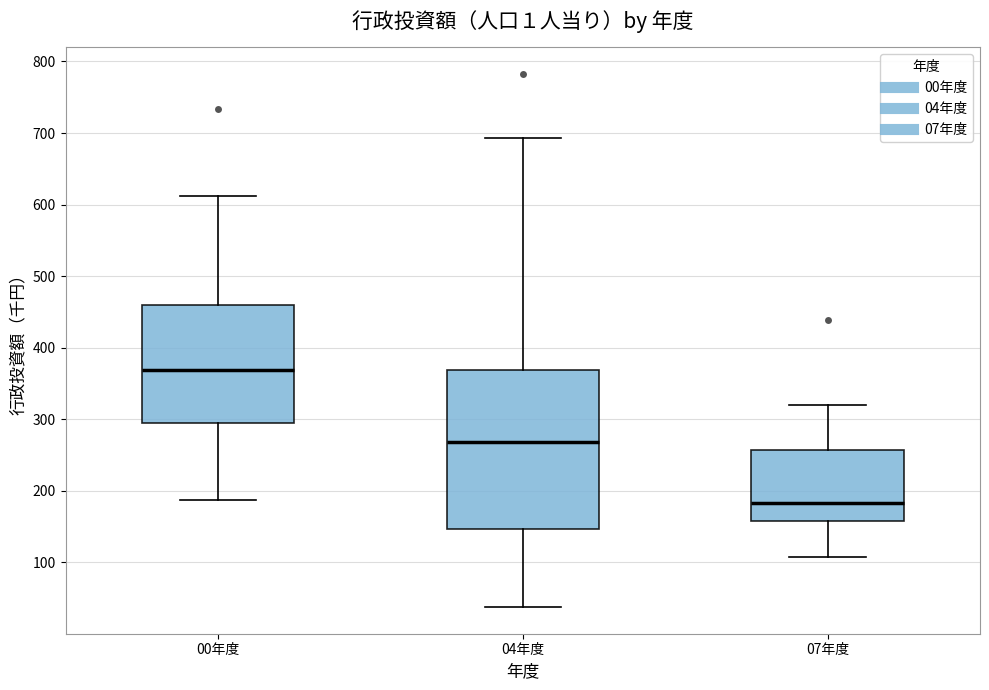

Reading left to right, transcribe this box plot: for each box, give where its median line is, the range the box spans, and where its two whiskers end, as read against the y-axis. The values are not printed on the chart, so give them approximately, as read against the axis.

00年度: median 370, box 290 to 460, whiskers 190 to 610
04年度: median 270, box 150 to 370, whiskers 40 to 690
07年度: median 180, box 160 to 260, whiskers 110 to 320